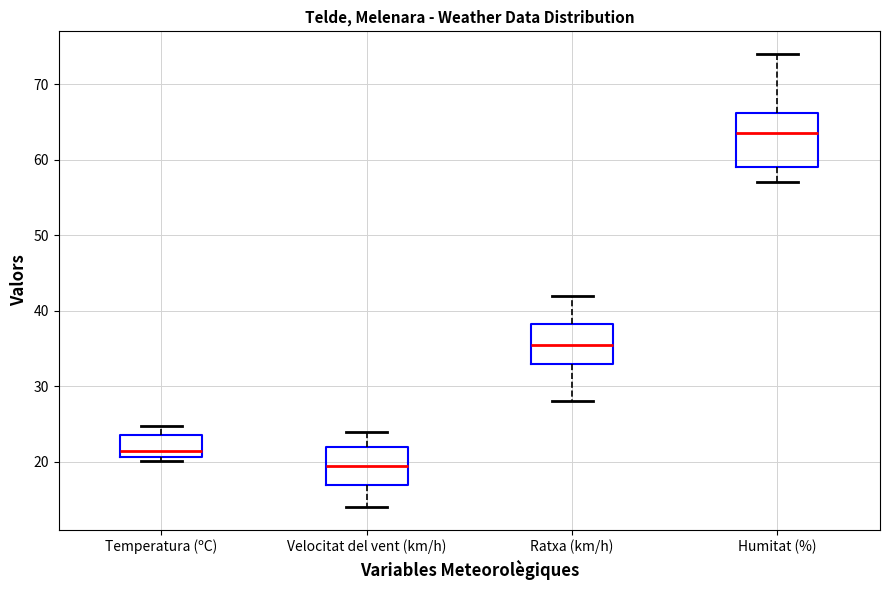

Comparing the boxes themselves (not the whiskers), which one is the tallest?

Humitat (%)